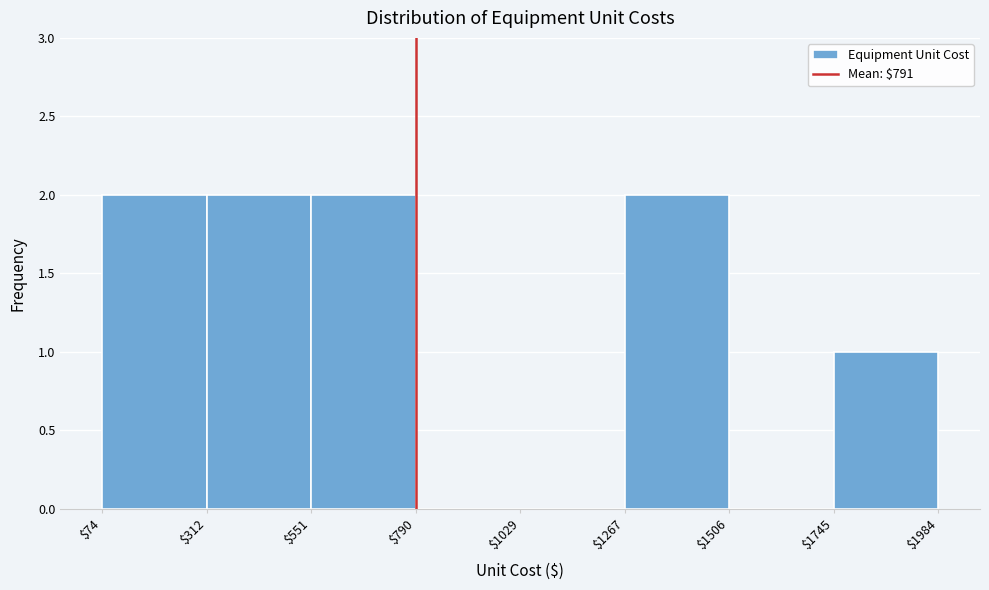

Reading left to right, transcribe this chart: for each bar, give the range it covers on the x-axis and its height. The values are not printed on the chart, so give them approximately, as read against the axis.

$74 to $312: 2
$312 to $551: 2
$551 to $790: 2
$790 to $1029: 0
$1029 to $1267: 0
$1267 to $1506: 2
$1506 to $1745: 0
$1745 to $1984: 1